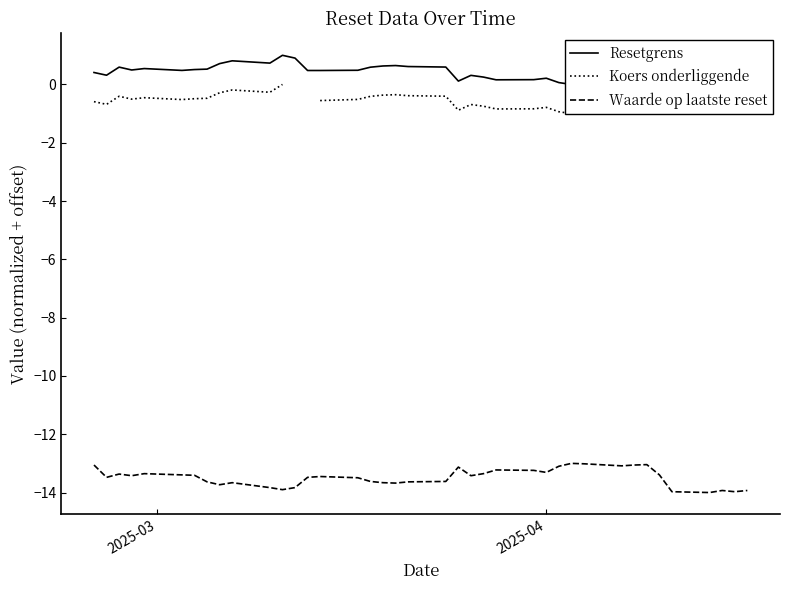

What is the sum of all Resetgrens values?

17.6